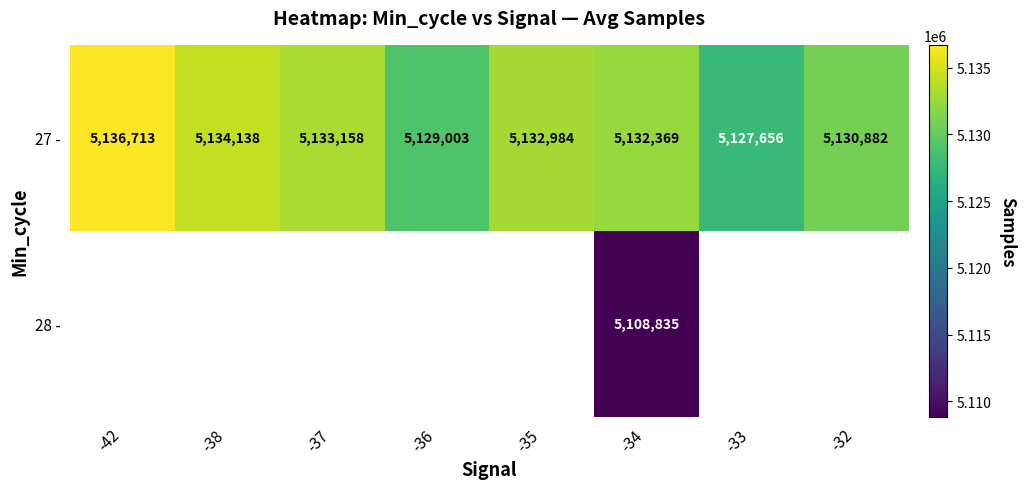

The 27 - series shows 5136713 at -42. True or false?

True